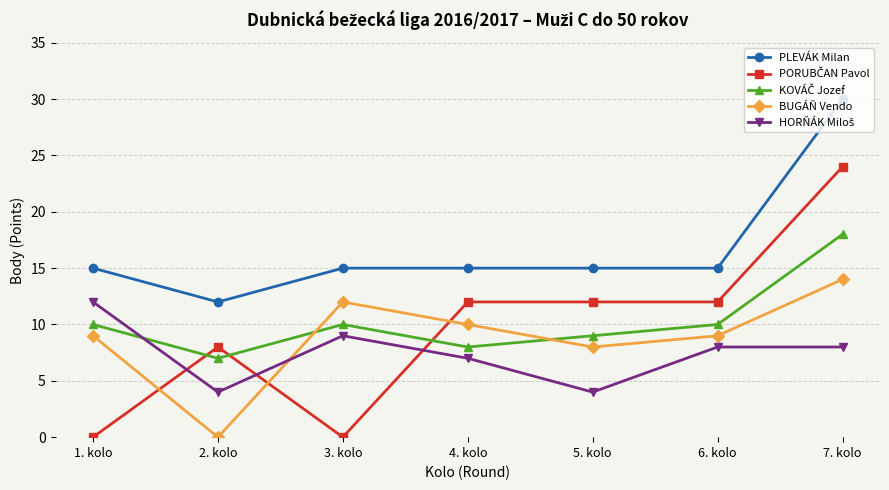

The value of PLEVÁK Milan at 3. kolo is 26. True or false?

False